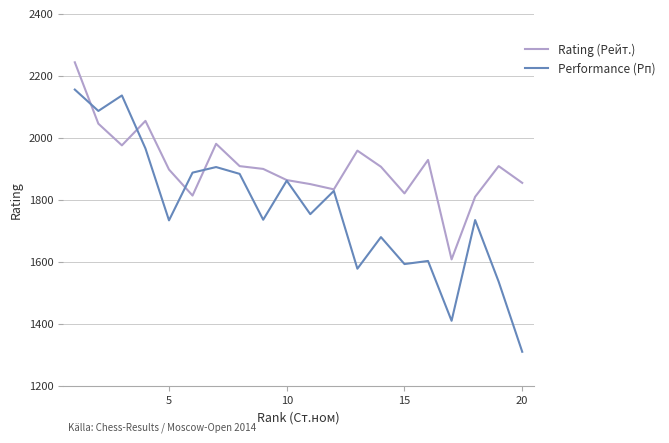

How many categories are shown in the chart?

20